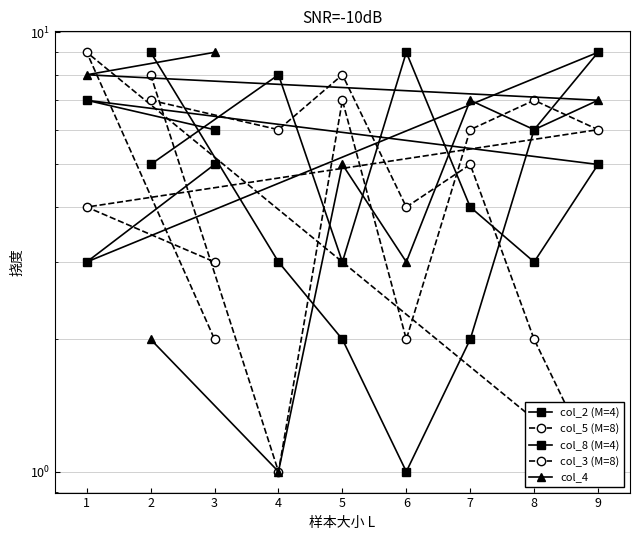

What is the sum of the col_5 (M=8) values at 6 and 9?

8